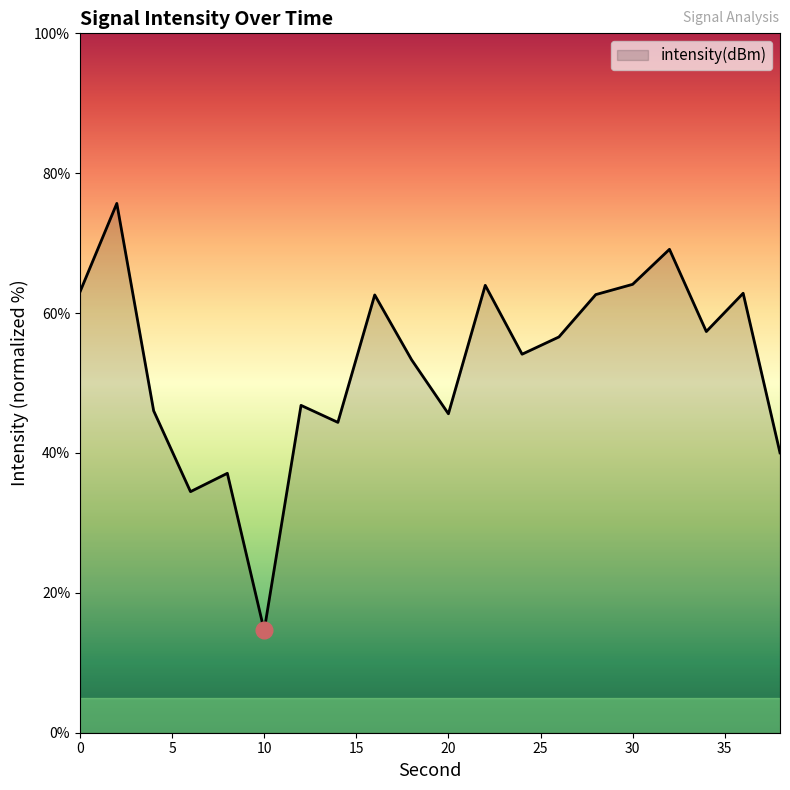

What is the maximum value shown in the chart?

75.7